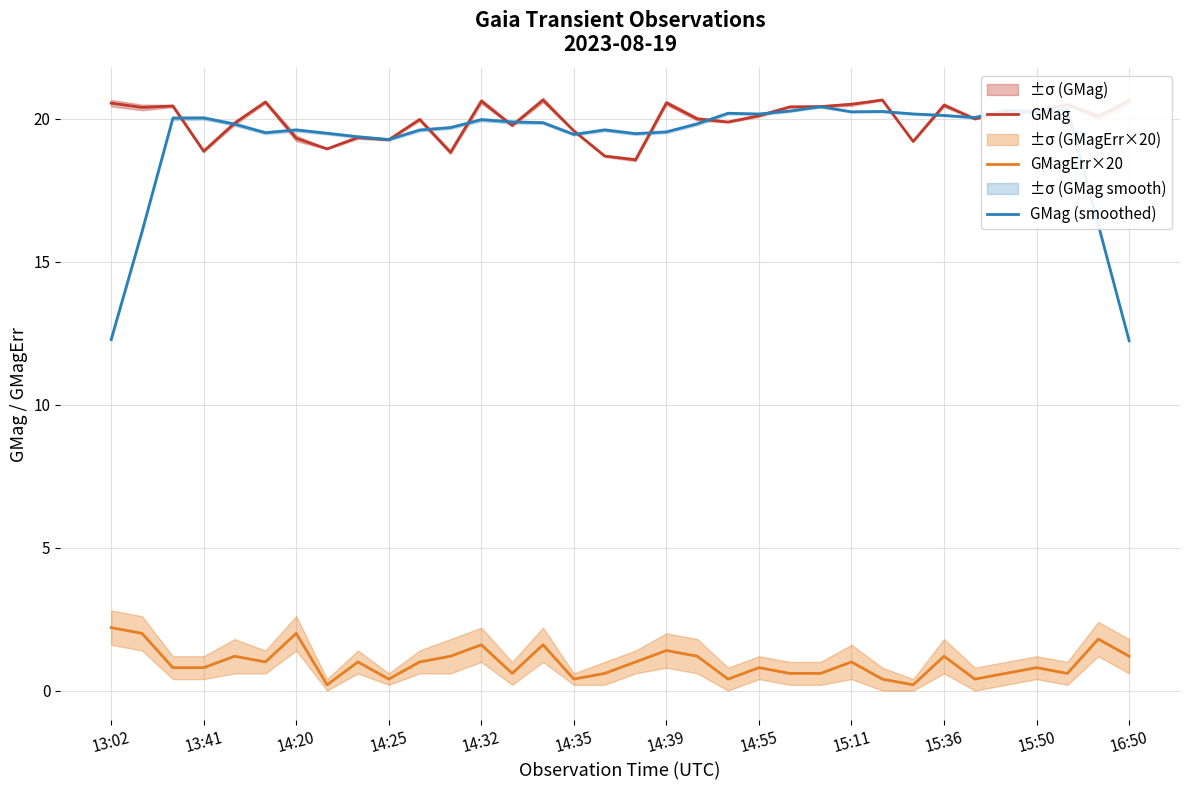

At which label does GMagErr×20 first exceed 1?

13:02